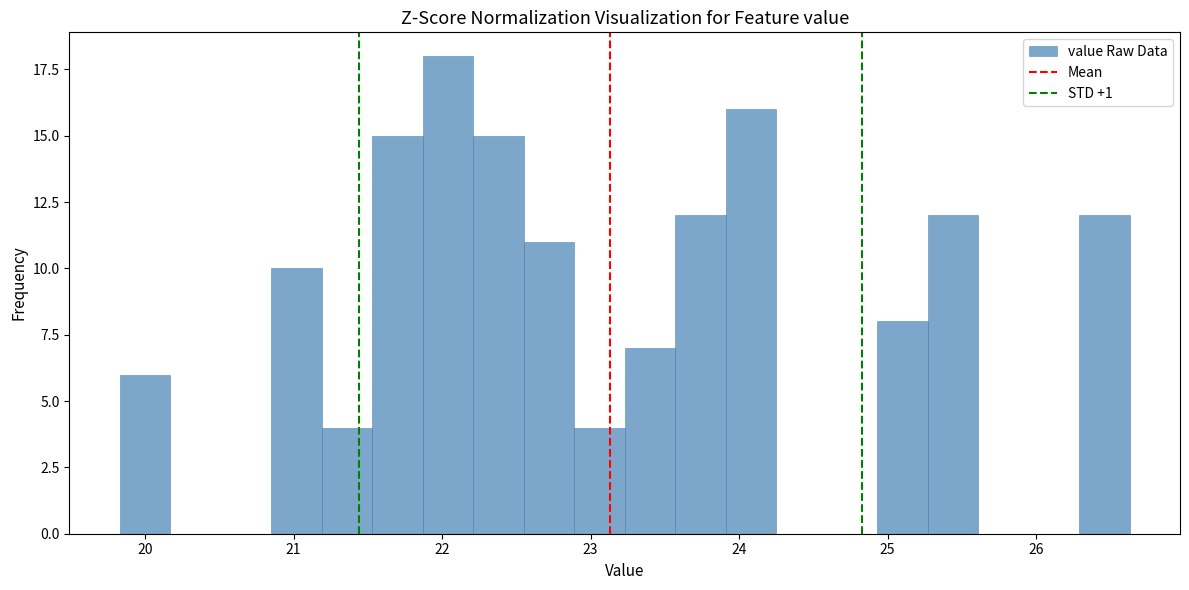

Read against the x-axis, roughly where is the centre of the tallest bar?

22.0